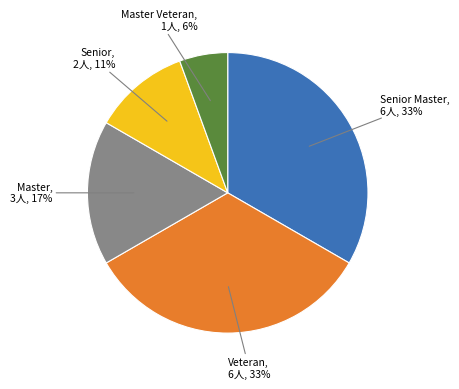

Is there a majority slice in this chart?

No